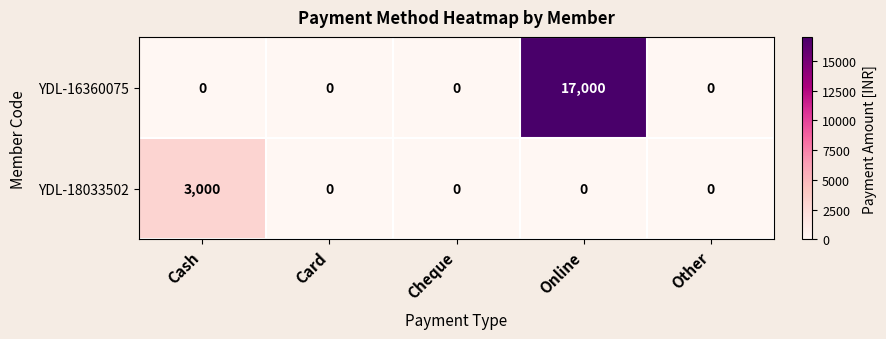

List the series in order of their overall mean, lowest first.

YDL-18033502, YDL-16360075